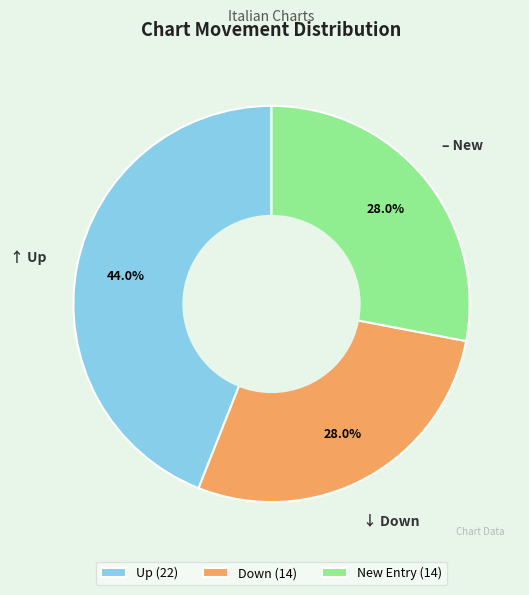

Does Up (22) represent more than half of the total?

No